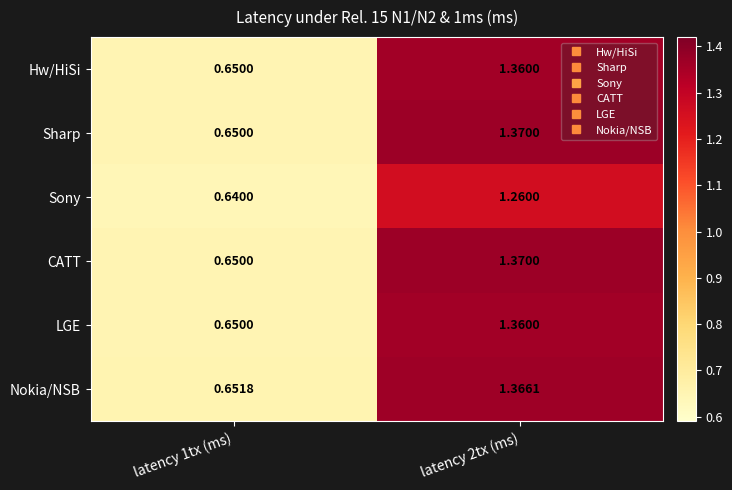

At latency 1tx (ms), list the series in order from smallest to largest.

Sony, Hw/HiSi, Sharp, CATT, LGE, Nokia/NSB